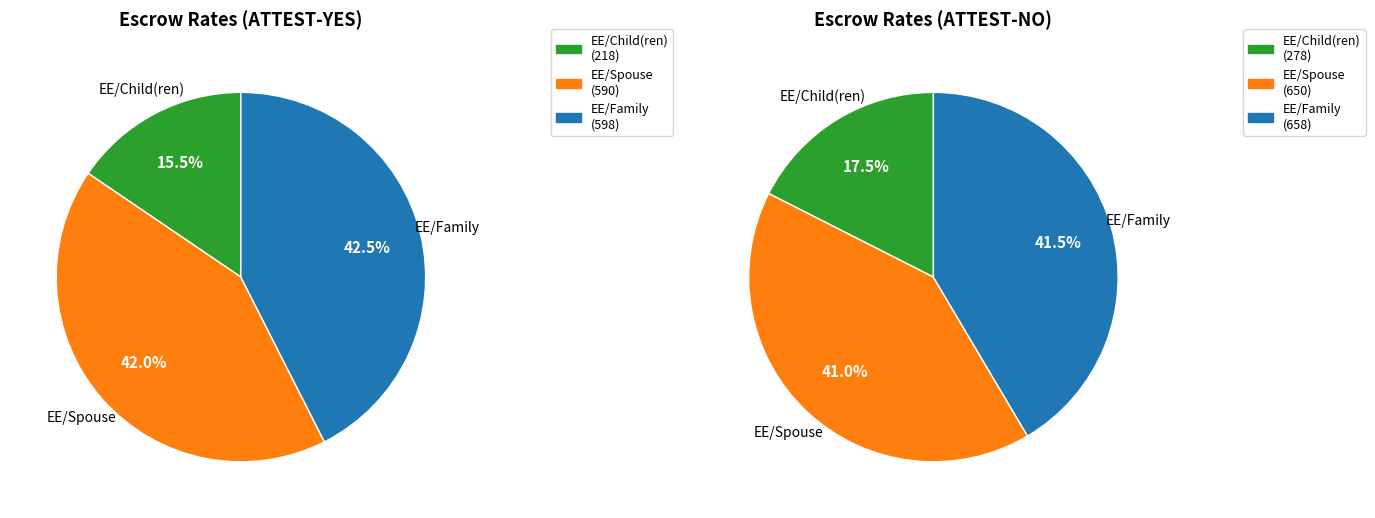

Approximately how many times larger is the value at EE/Family compared to EE/Spouse?

1.0